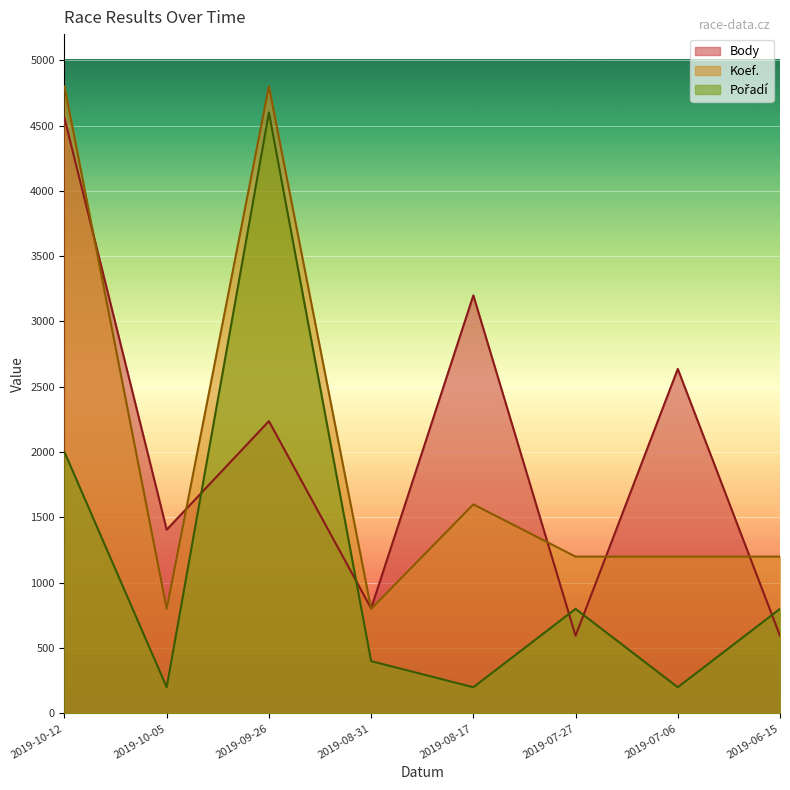

Where is Pořadí nearest to the value 2400?

2019-10-12